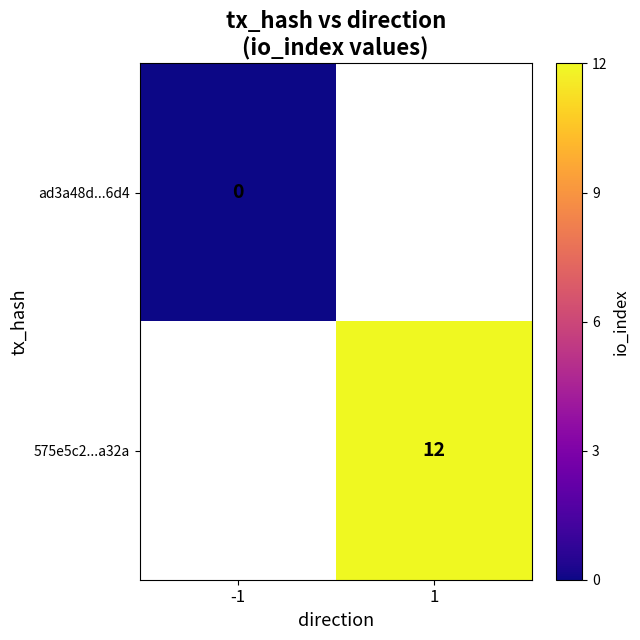

The value of 575e5c2...a32a at 1 is 12. True or false?

True